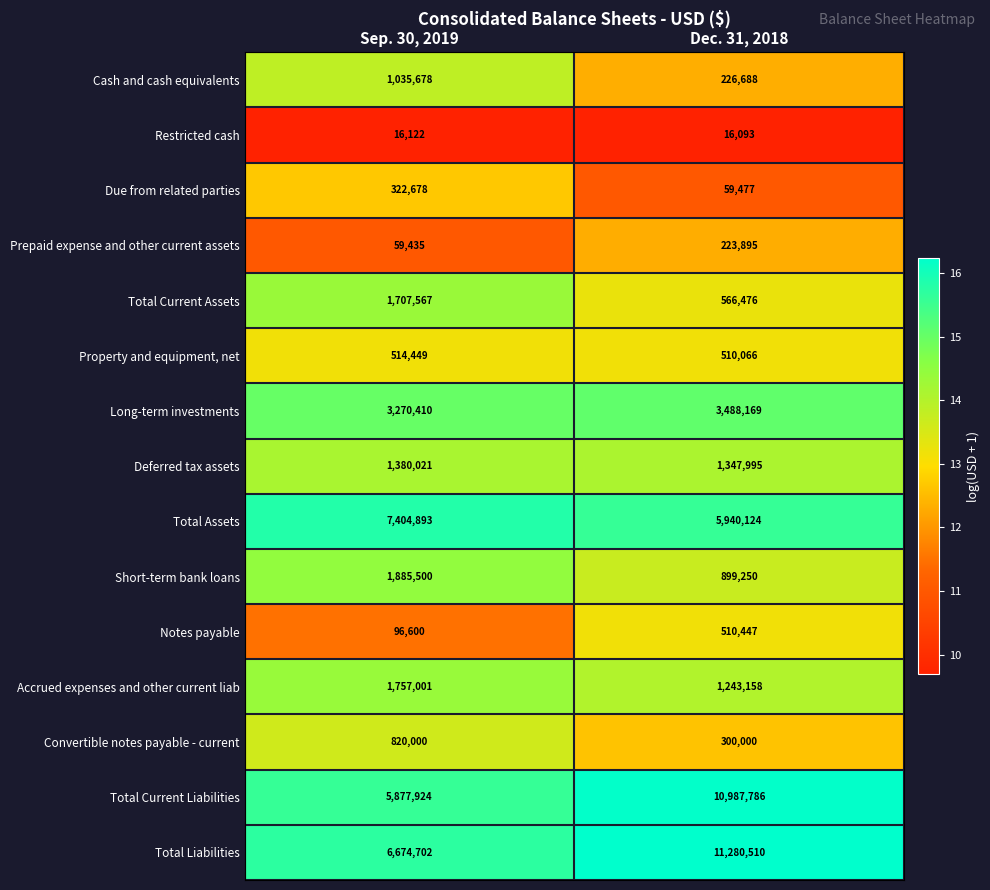

At which label is Due from related parties closest to 191077?

Dec. 31, 2018